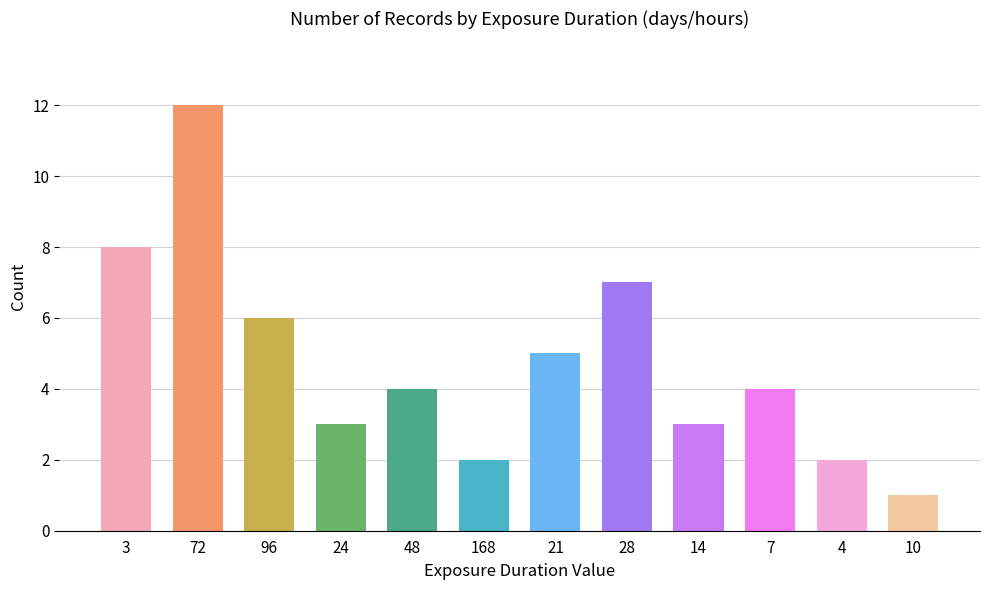

How many bars are there in total?

12